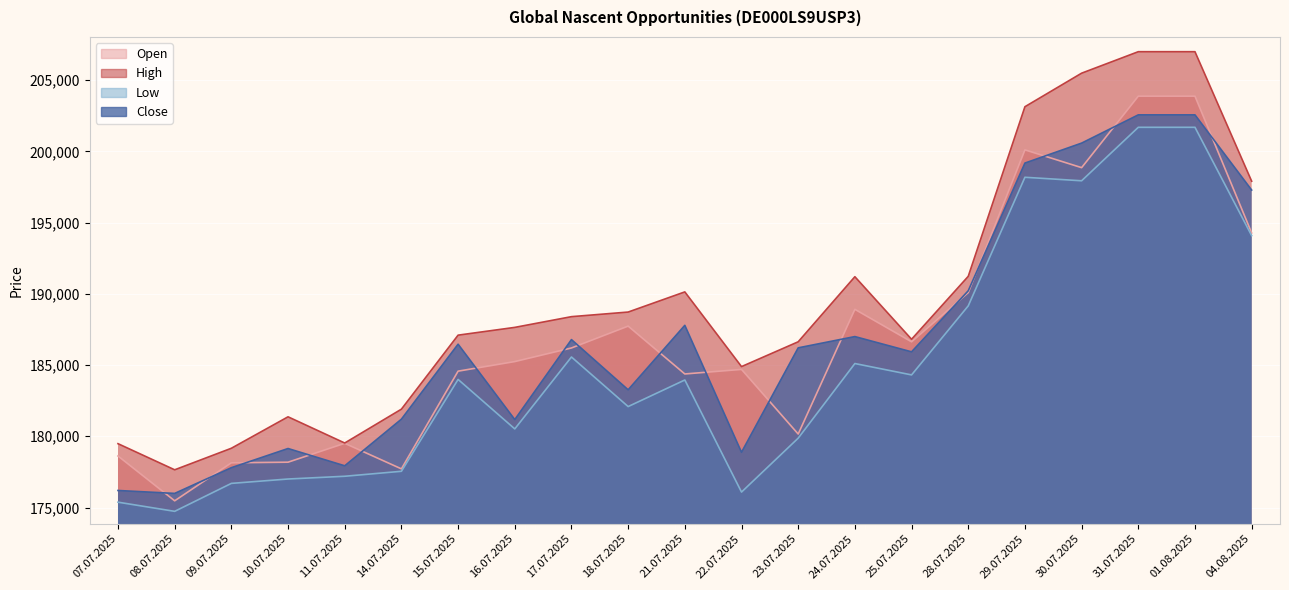

What is the maximum value shown in the chart?

206993